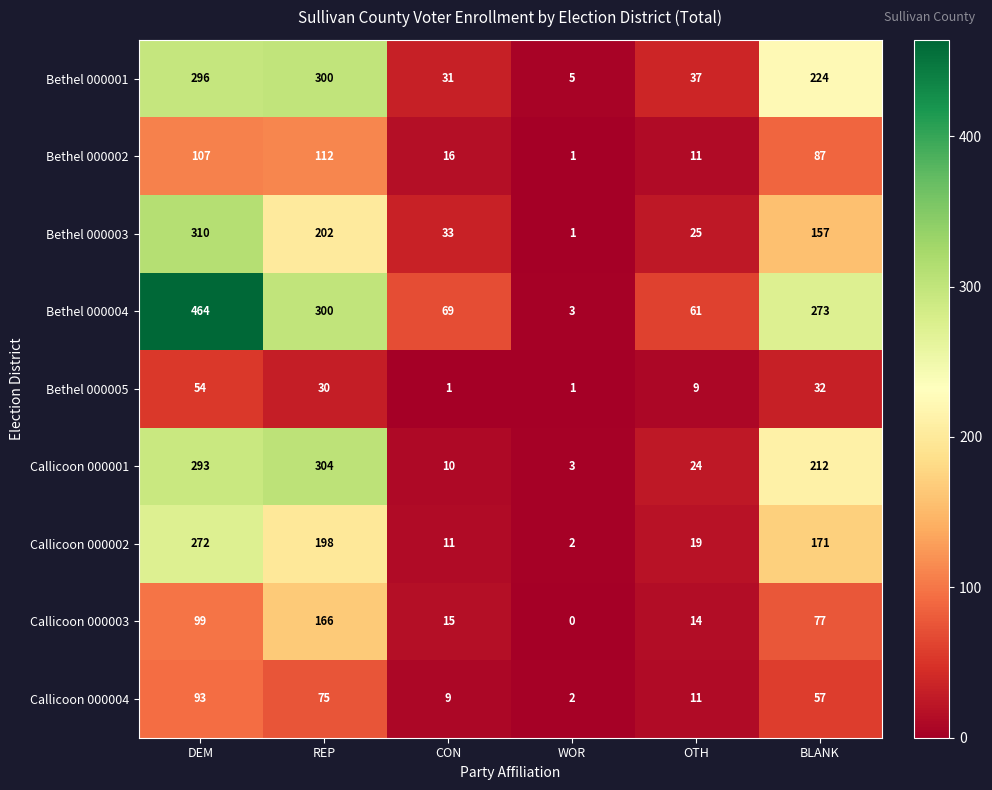

What is the total value across all series at DEM?

1988